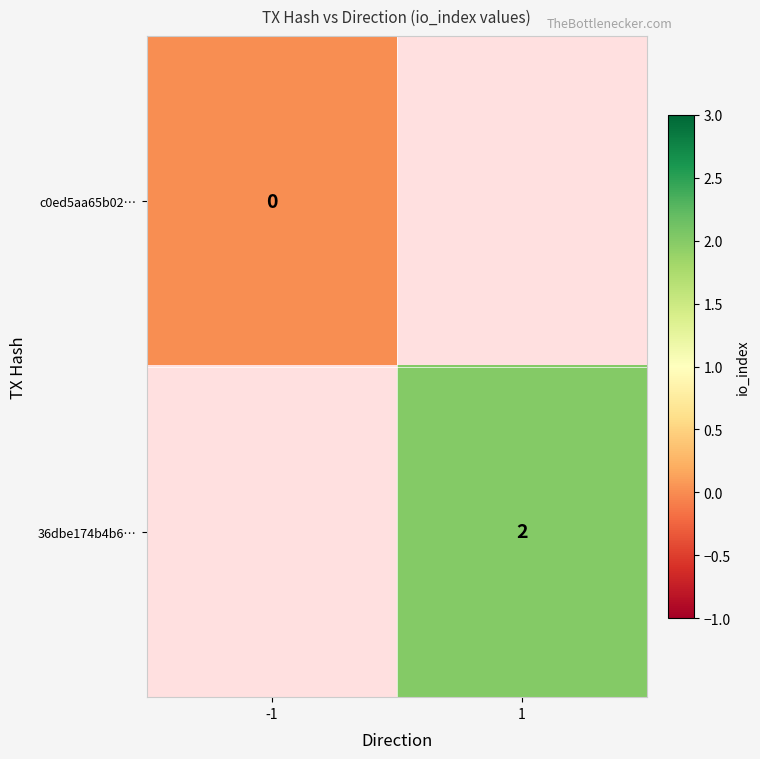

List the series in order of their overall mean, lowest first.

c0ed5aa65b02…, 36dbe174b4b6…